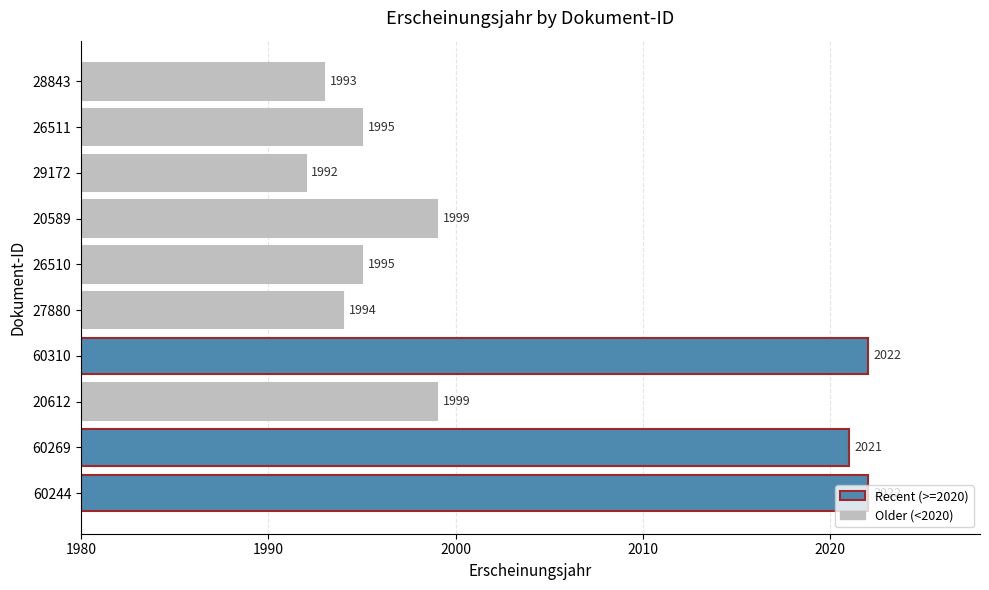

What is the minimum value shown in the chart?

1992